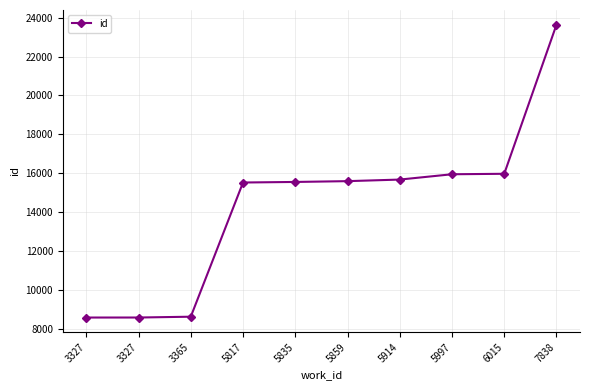

How many lines are shown in the chart?

1